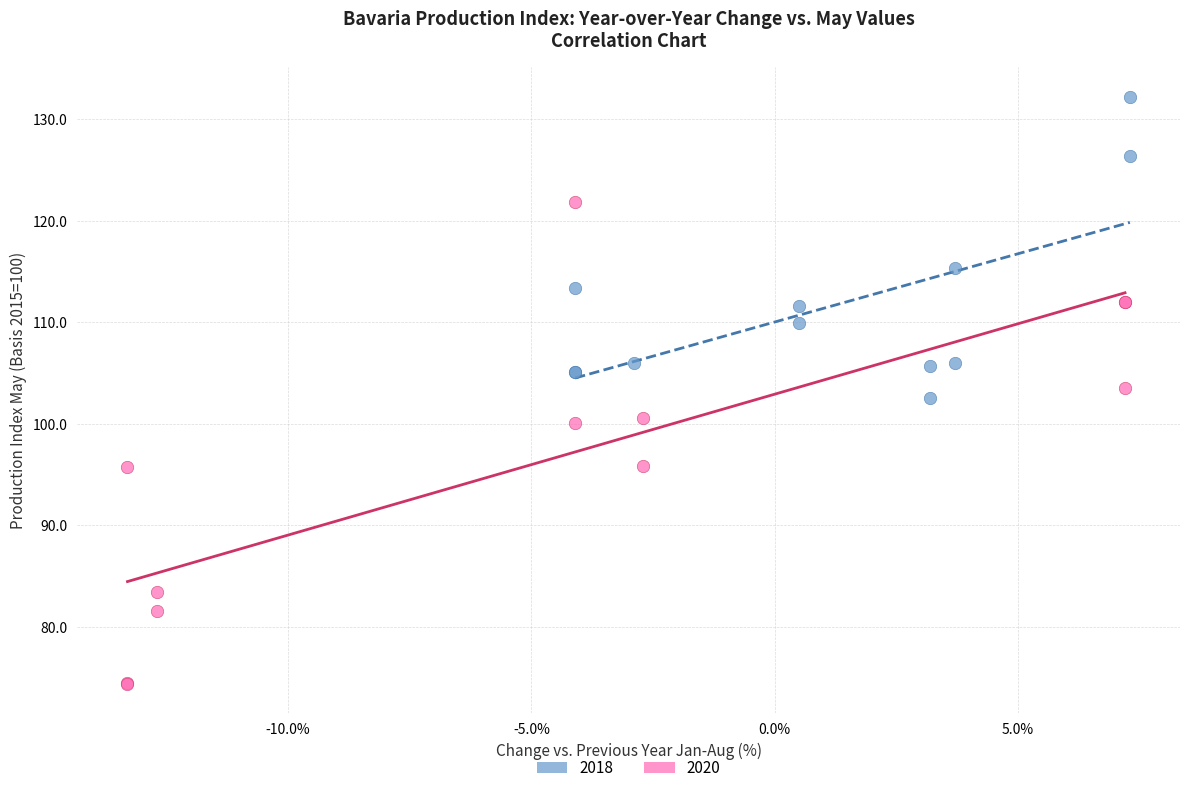

Which series reaches the minimum Y coordinate?

2020